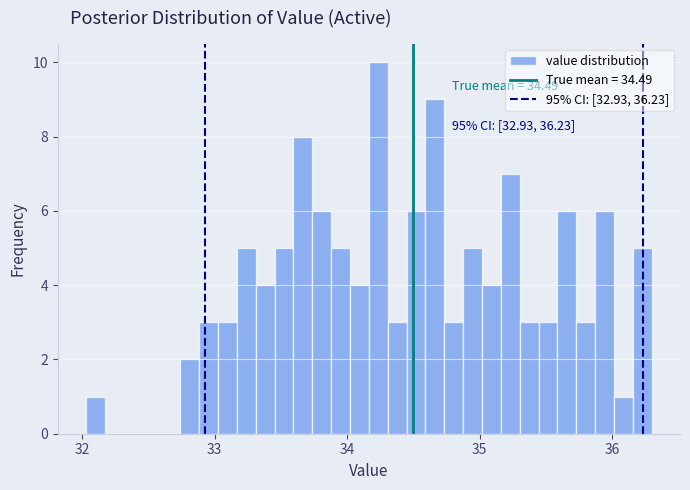

Read against the x-axis, roughly where is the centre of the tallest bar?

34.2